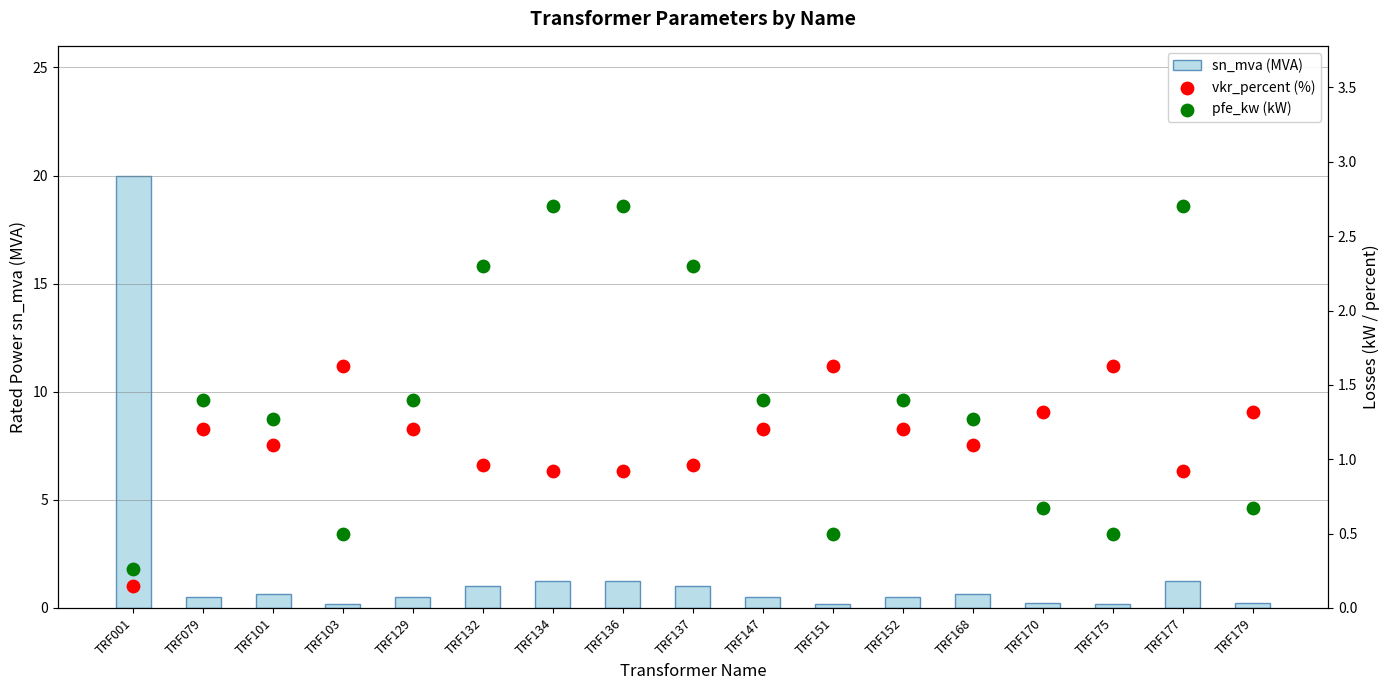

Which series has the largest total across all categories?

sn_mva (MVA)